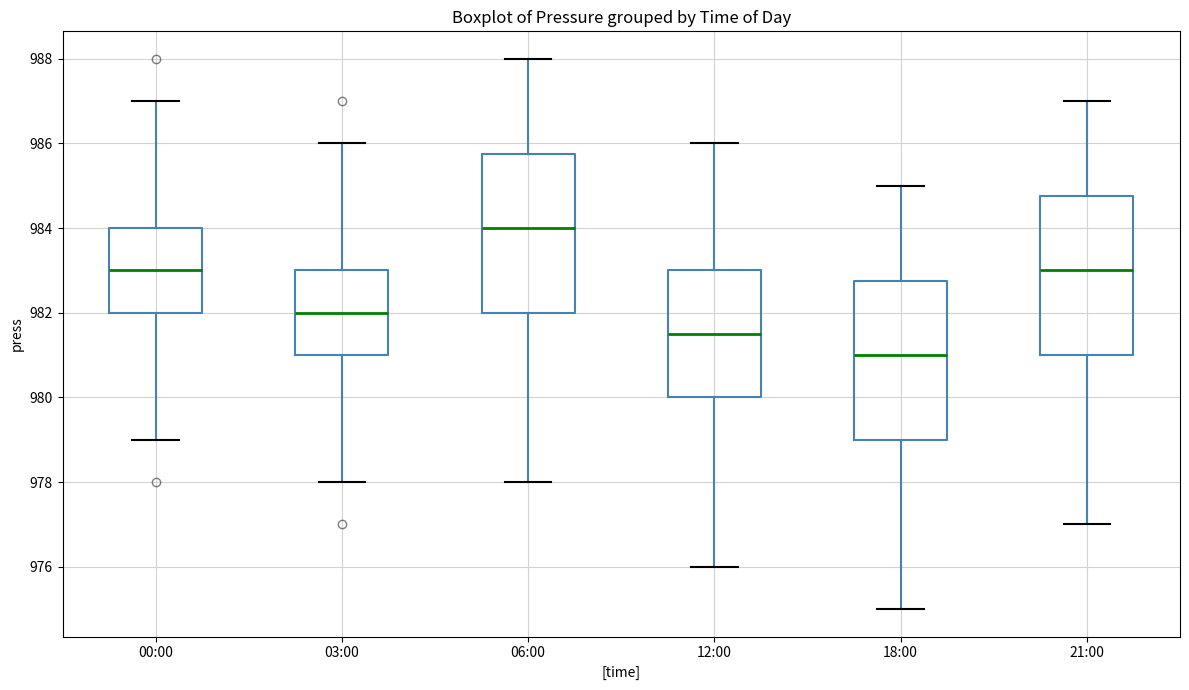

Reading left to right, read every box against the y-axis: the position of its median line, the range the box covers, and the ends of its whiskers. The values are not printed on the chart, so give them approximately, as read against the axis.

00:00: median 983.0, box 982.0 to 984.0, whiskers 979.0 to 987.0
03:00: median 982.0, box 981.0 to 983.0, whiskers 978.0 to 986.0
06:00: median 984.0, box 982.0 to 985.8, whiskers 978.0 to 988.0
12:00: median 981.6, box 980.0 to 983.0, whiskers 976.0 to 986.0
18:00: median 981.0, box 979.0 to 982.8, whiskers 975.0 to 985.0
21:00: median 983.0, box 981.0 to 984.8, whiskers 977.0 to 987.0